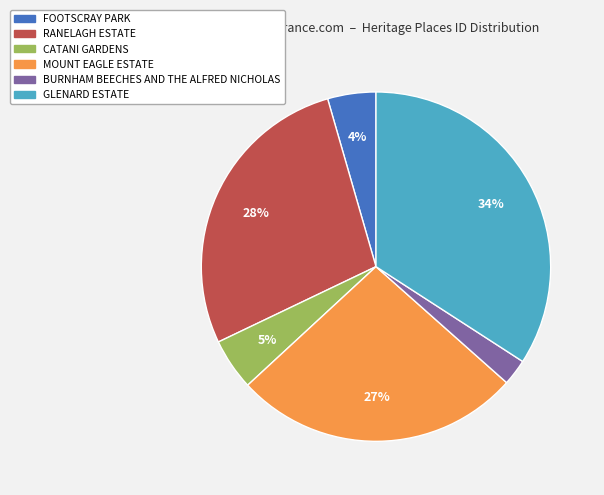

Is there any slice that represents more than half of the pie?

No